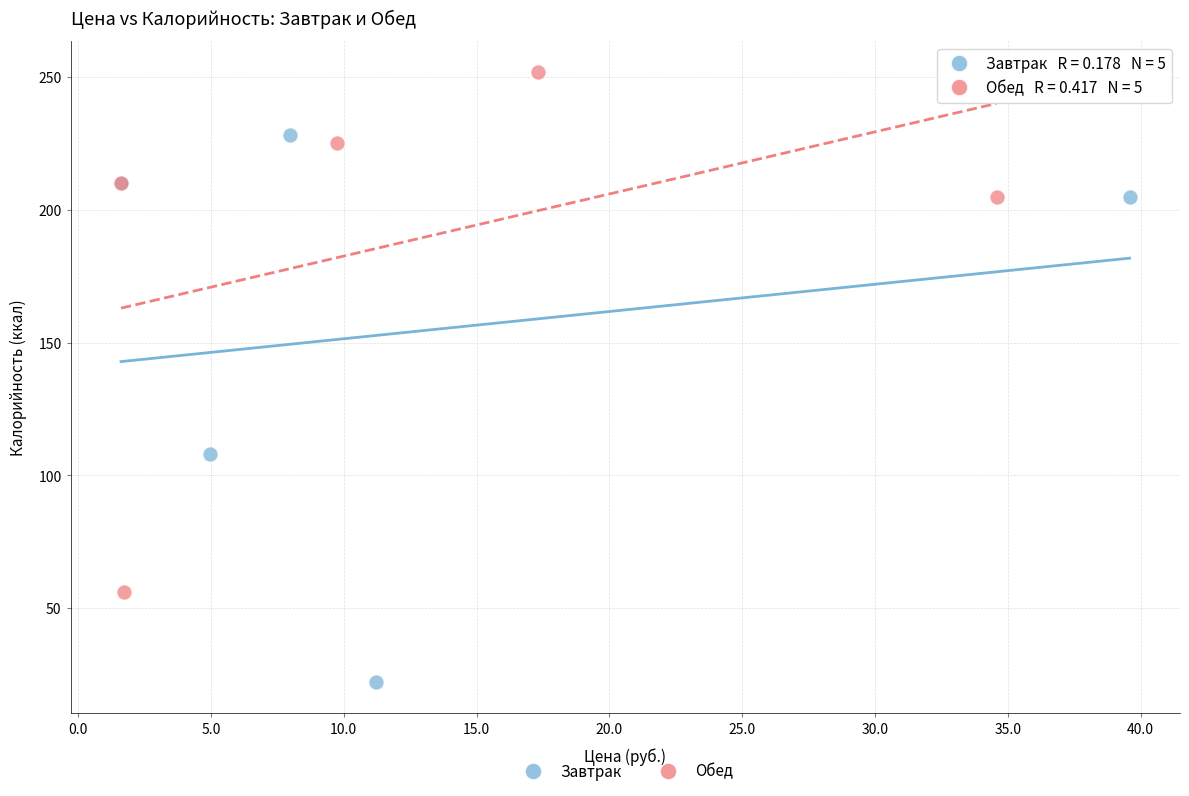

Which series contains the highest Y value?

Обед